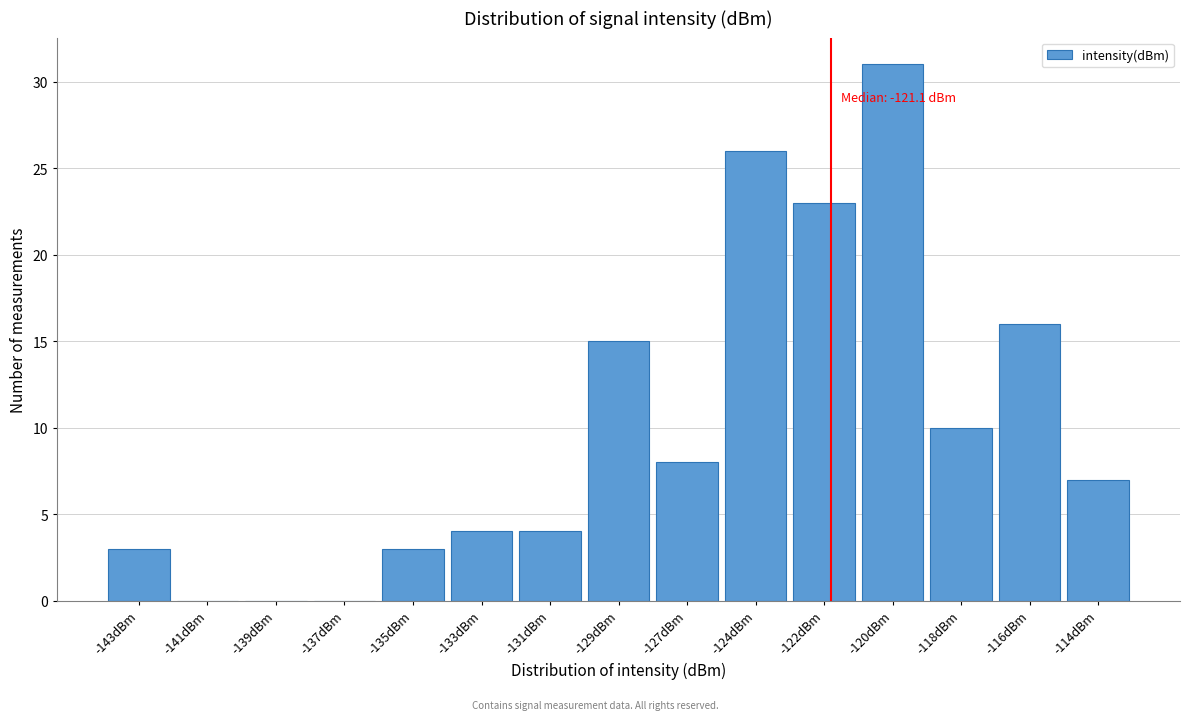

Reading right to left, transcribe all the data shown in this chart.

-114dBm=7	-116dBm=16	-118dBm=10	-120dBm=31	-122dBm=23	-124dBm=26	-127dBm=8	-129dBm=15	-131dBm=4	-133dBm=4	-135dBm=3	-137dBm=0	-139dBm=0	-141dBm=0	-143dBm=3